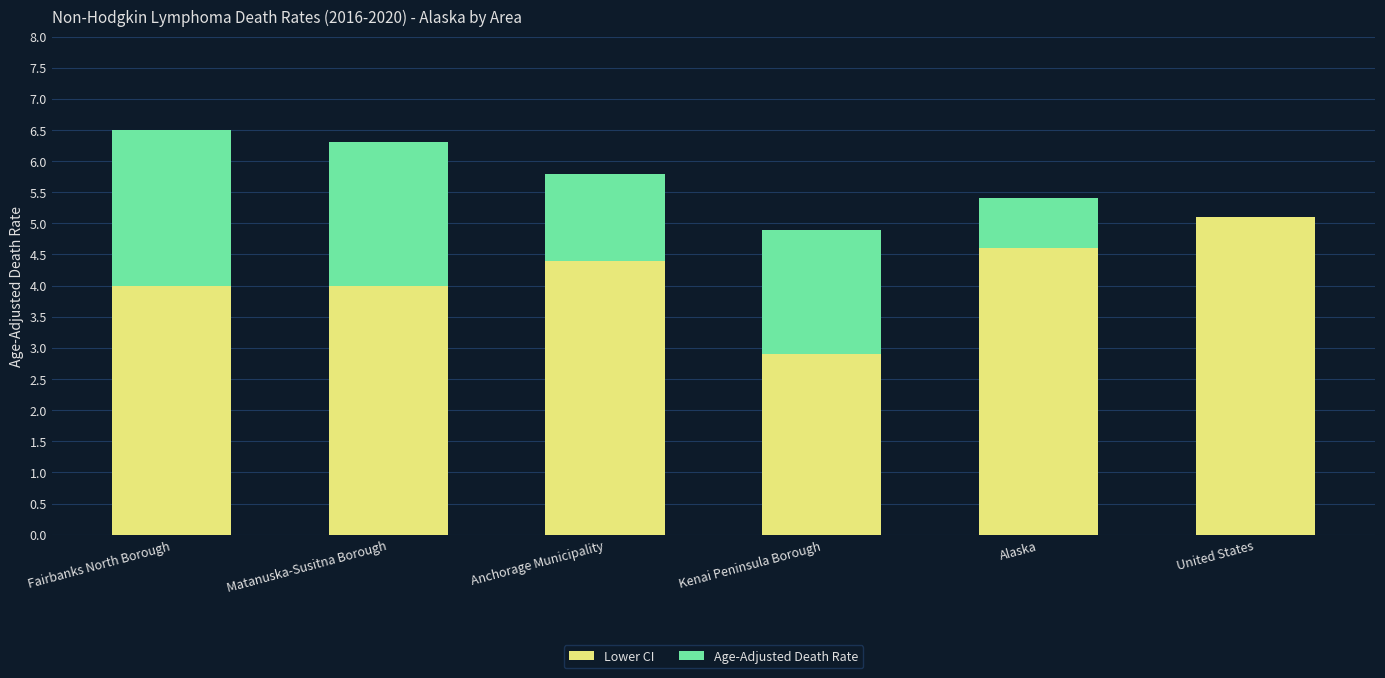

What is the total value across all series at Matanuska-Susitna Borough?

6.3